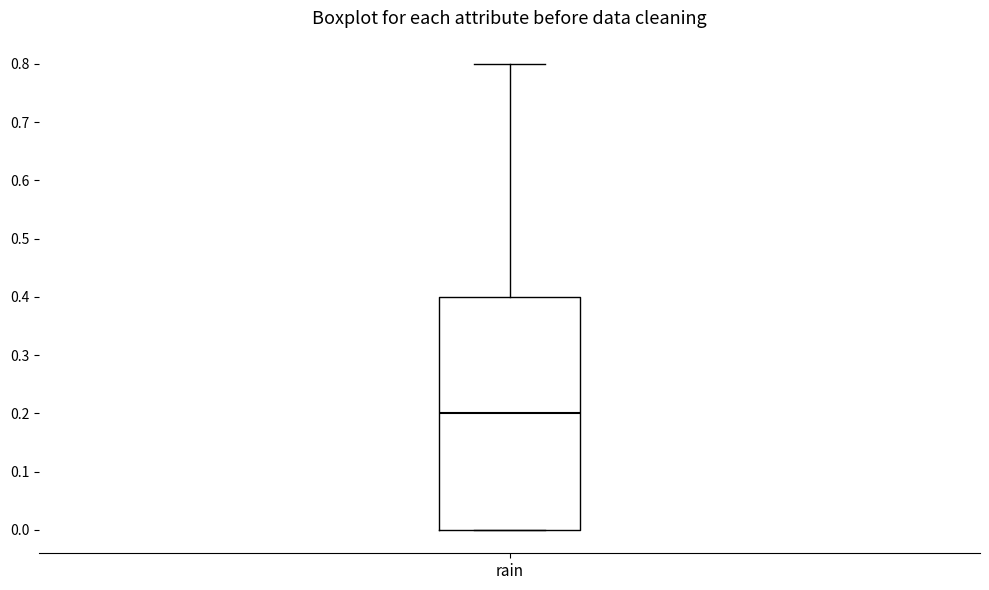

Where does the median line of the box for rain sit on the y-axis? The values are not printed on the chart, so give them approximately, as read against the axis.

0.2